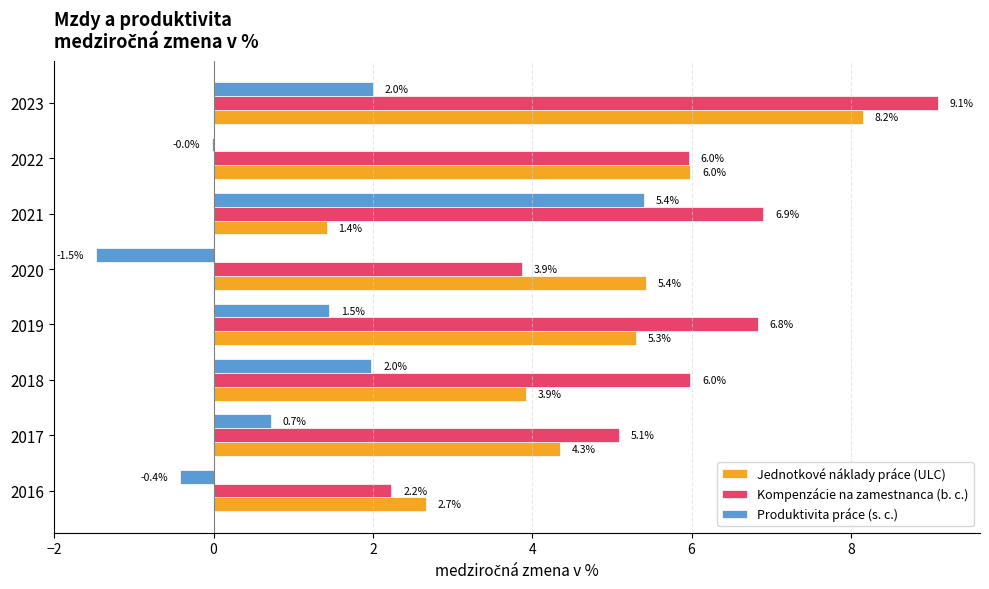

Which series has the largest total across all categories?

Kompenzácie na zamestnanca (b. c.)